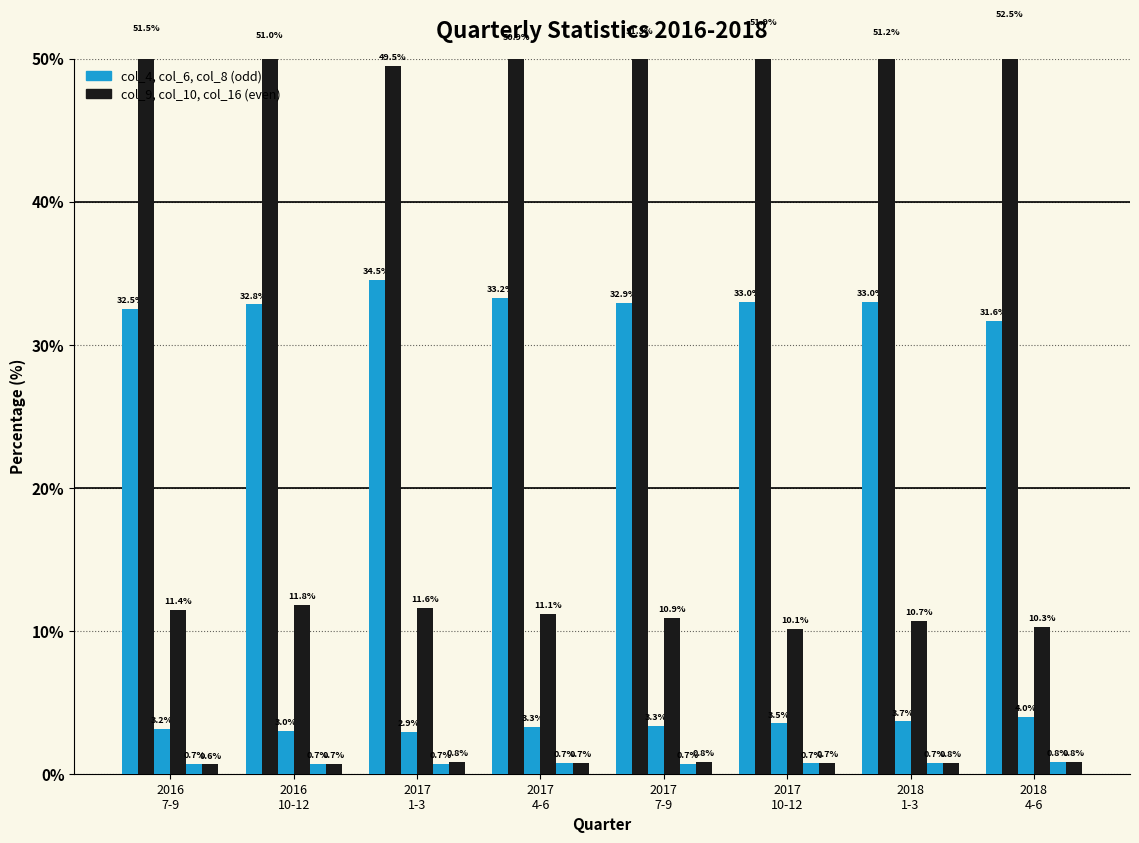

What is the spread (max minus min) of values at 2016
10-12?

50.4